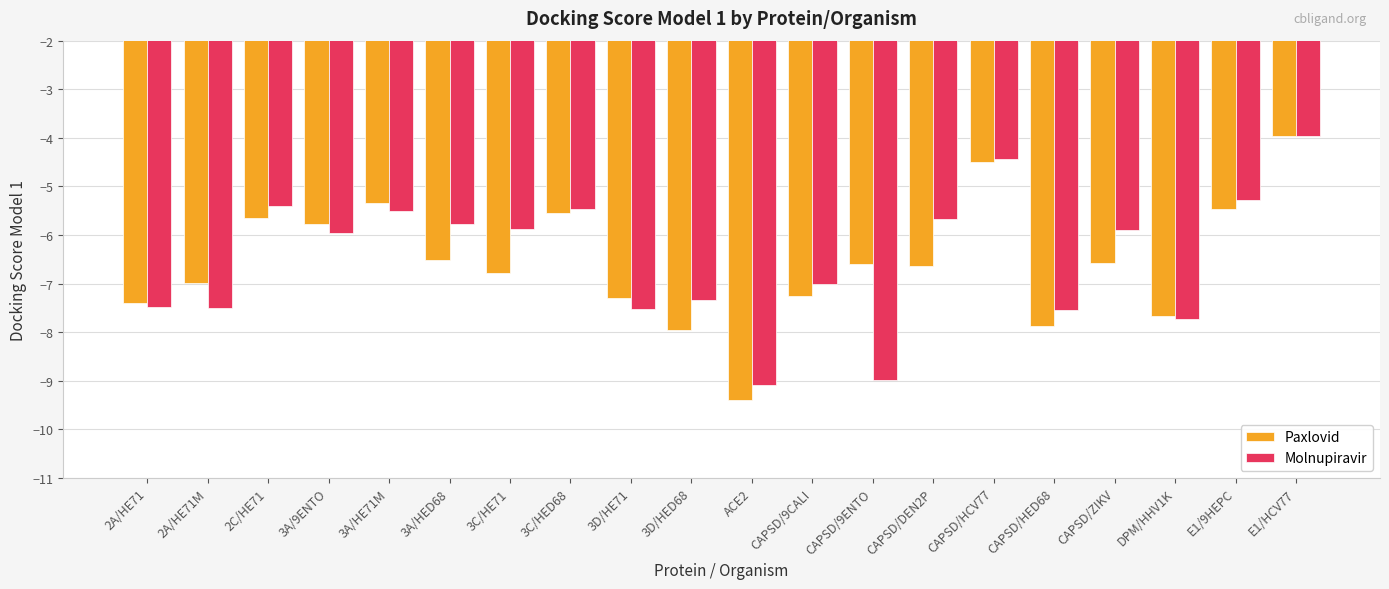

Where does the Paxlovid series first go above -6?

2C/HE71